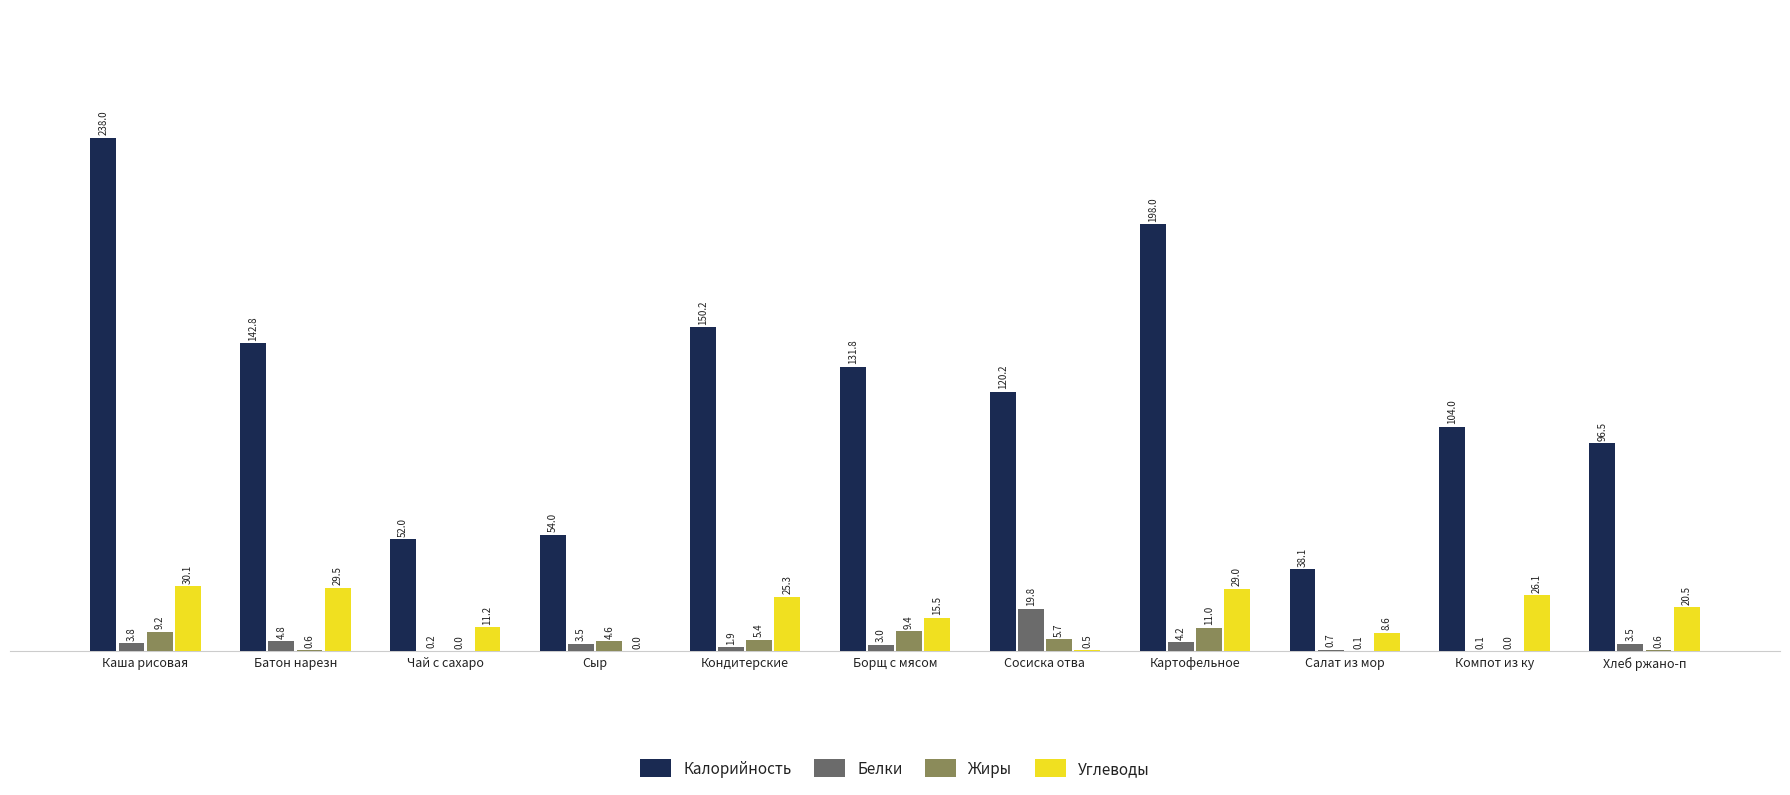

What is the average value of the Жиры series?

4.2